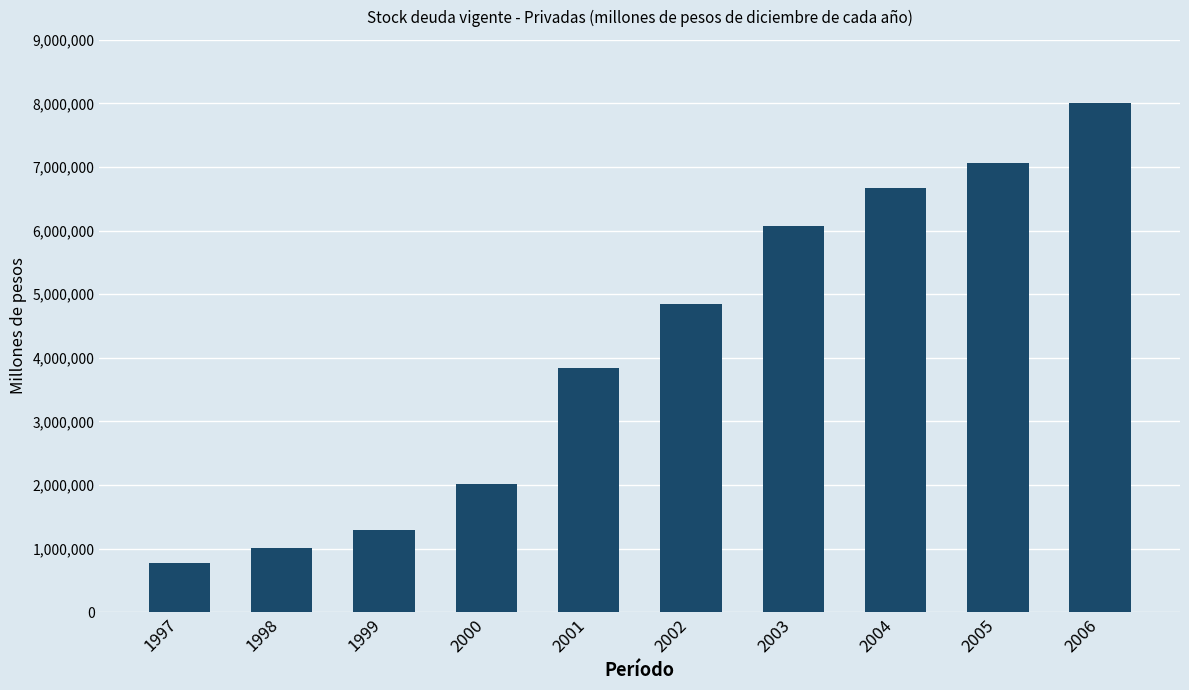

Where is the data nearest to the value 4394196?

2002